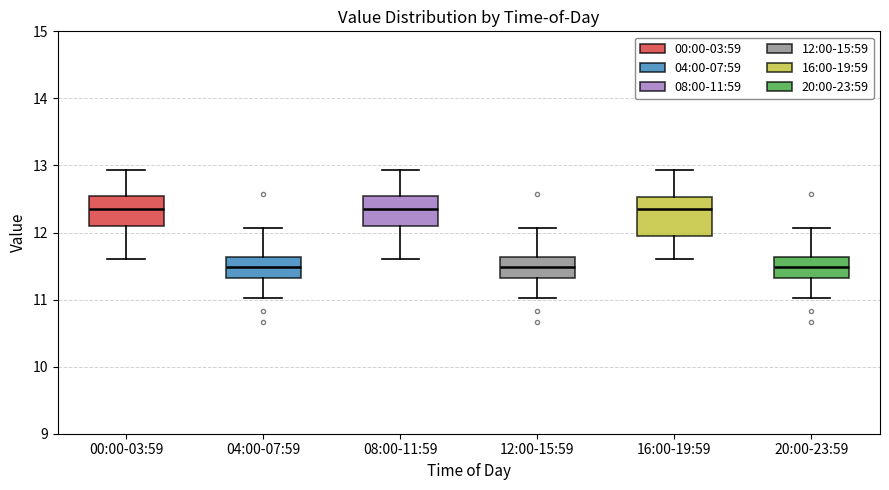

Reading left to right, transcribe this box plot: for each box, give where its median line is, the range the box spans, and where its two whiskers end, as read against the y-axis. The values are not printed on the chart, so give them approximately, as read against the axis.

00:00-03:59: median 12.4, box 12.1 to 12.5, whiskers 11.6 to 12.9
04:00-07:59: median 11.5, box 11.3 to 11.6, whiskers 11.0 to 12.1
08:00-11:59: median 12.4, box 12.1 to 12.5, whiskers 11.6 to 12.9
12:00-15:59: median 11.5, box 11.3 to 11.6, whiskers 11.0 to 12.1
16:00-19:59: median 12.4, box 11.9 to 12.5, whiskers 11.6 to 12.9
20:00-23:59: median 11.5, box 11.3 to 11.6, whiskers 11.0 to 12.1